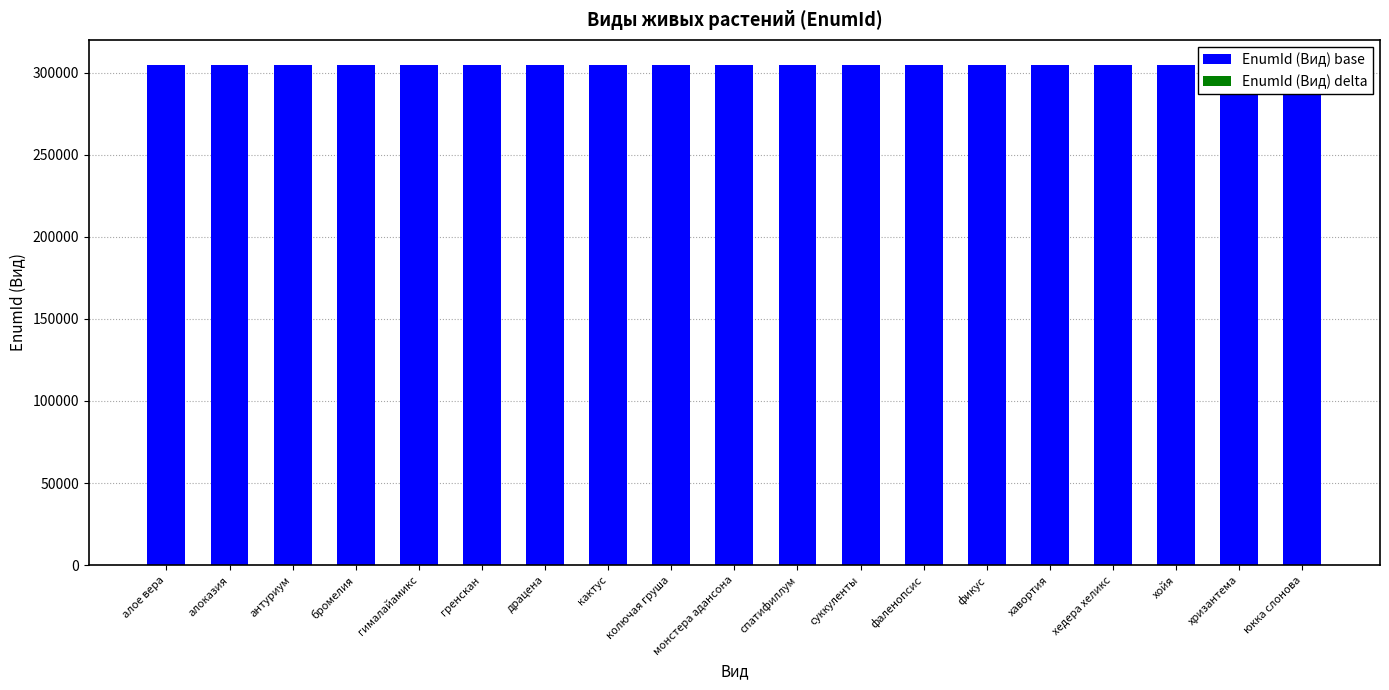

At хризантема, list the series in order from smallest to largest.

EnumId (Вид) delta, EnumId (Вид) base